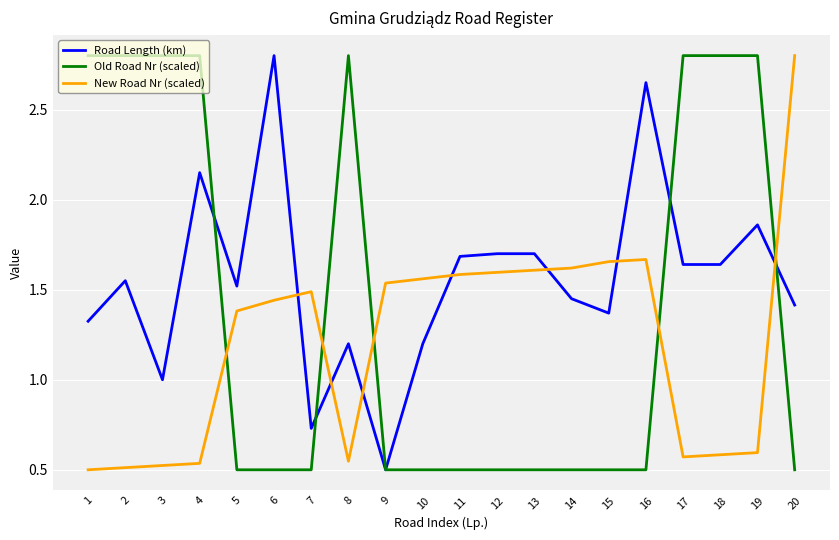

What is the difference between the highest and lowest values at 7?

1.0